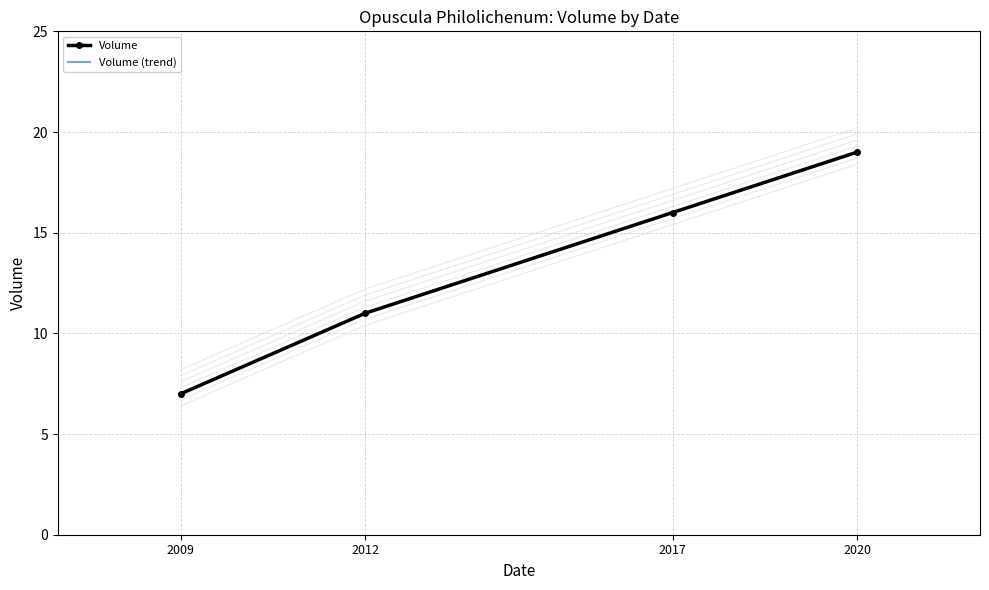

At which label does the data first exceed 16?

2020